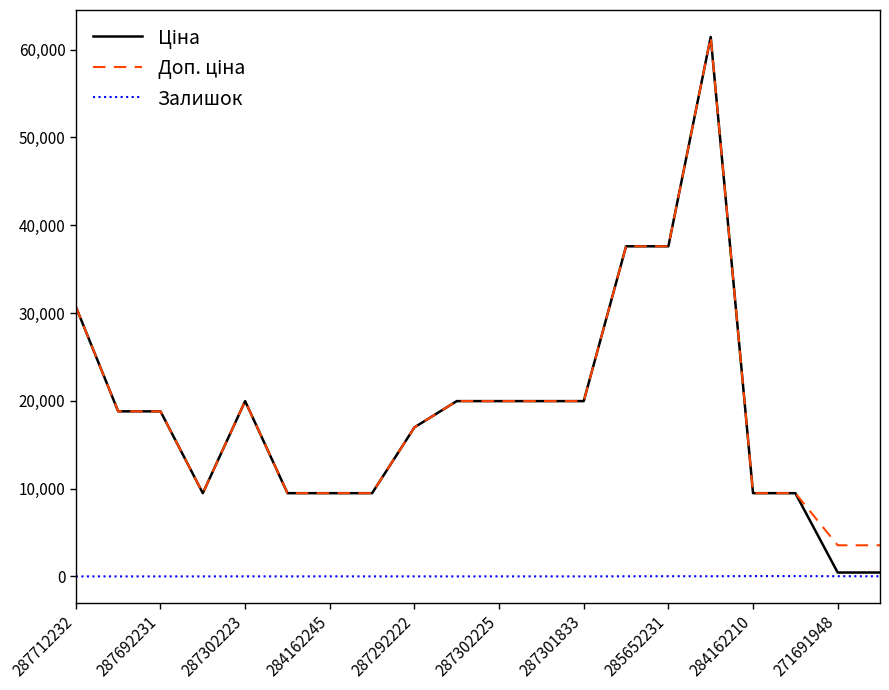

What is the maximum value shown in the chart?

61434.3